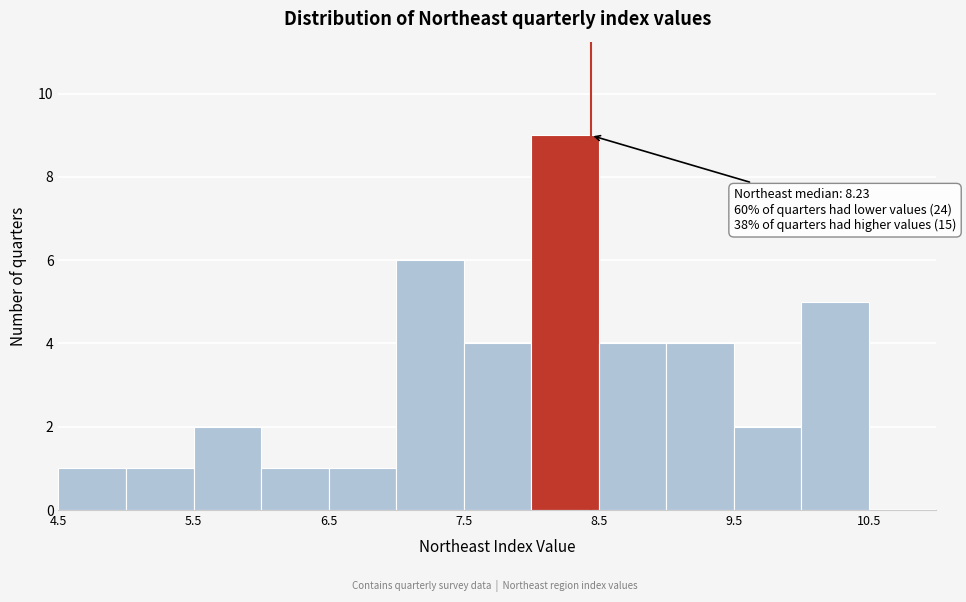

Which range on the x-axis has the tallest bar?

8.0 to 8.5